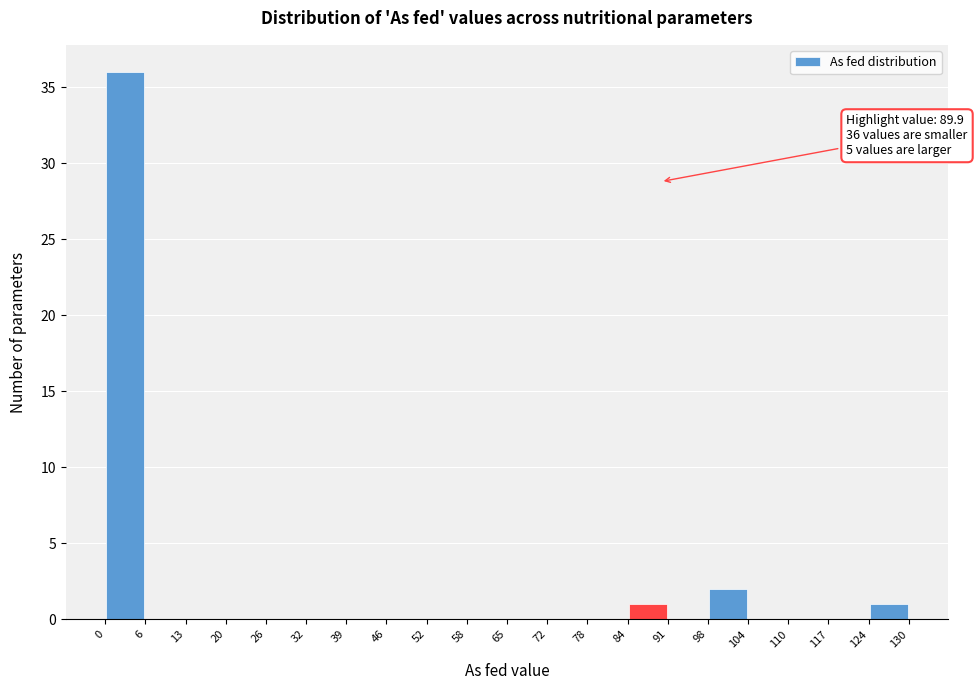

Over which range of the x-axis is the bar tallest?

0 to 6